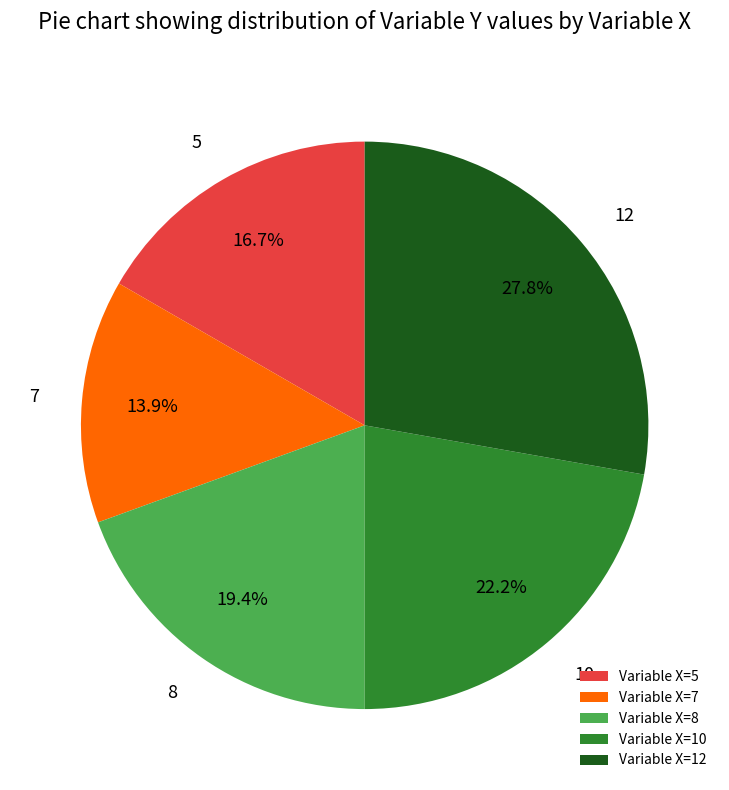

Do Variable X=8 and Variable X=7 together represent more than half of the pie?

No